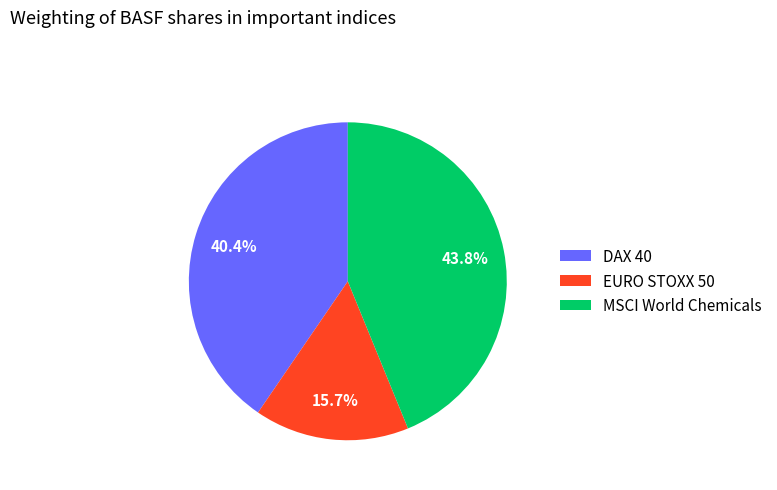

Is it true that MSCI World Chemicals is 33% of the pie?

False